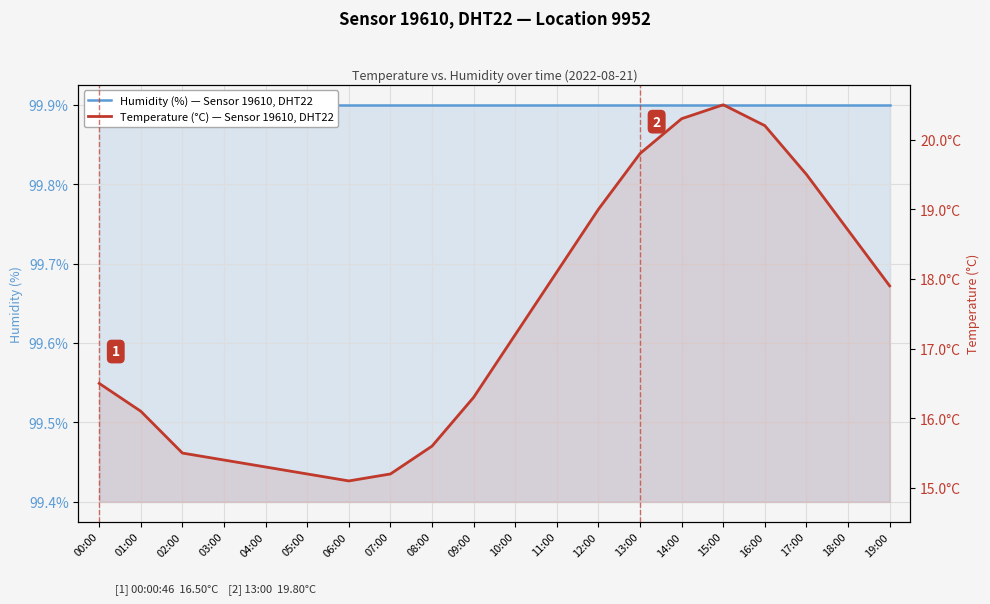

Rank the series by their average value, from highest to lowest.

Humidity (%) — Sensor 19610, DHT22, Temperature (°C) — Sensor 19610, DHT22